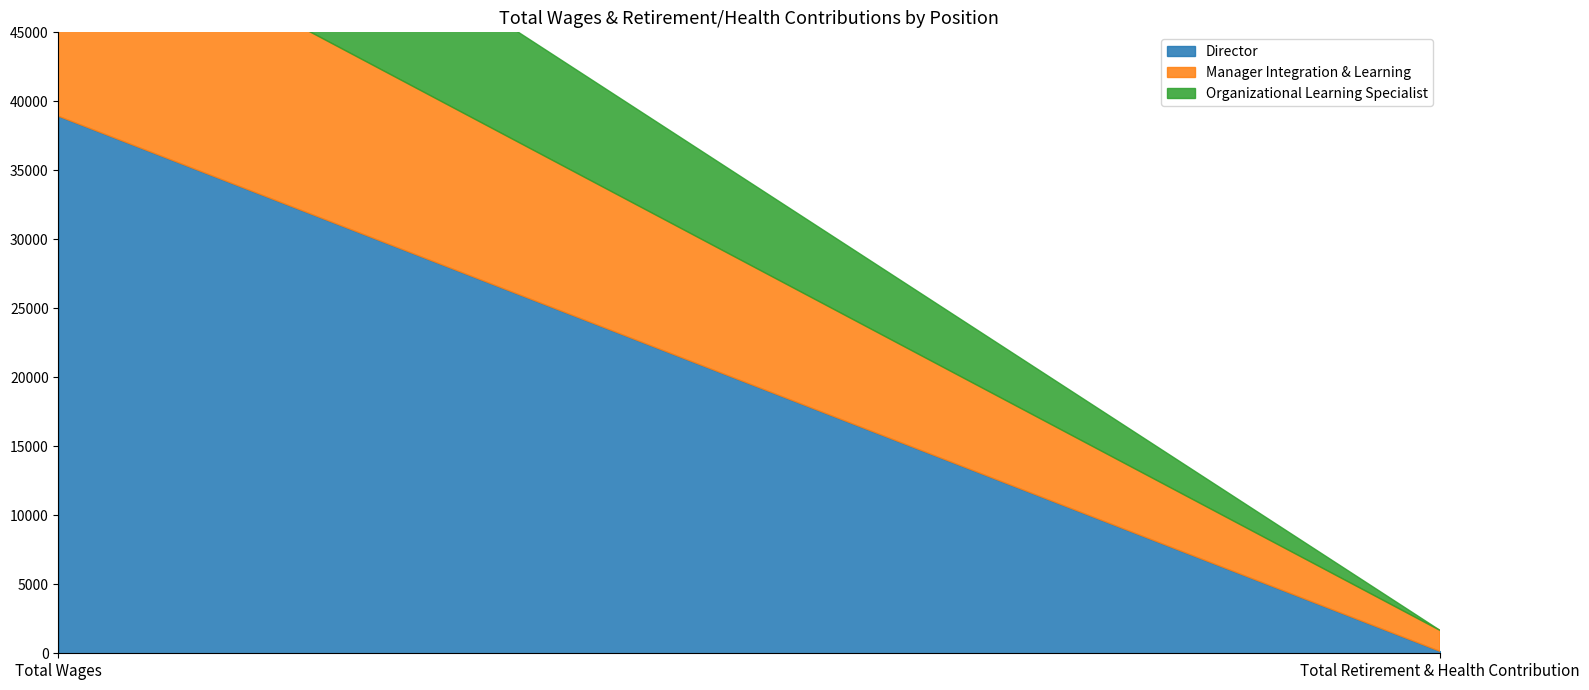

Which category has the lowest value across all series?

Total Retirement & Health Contribution